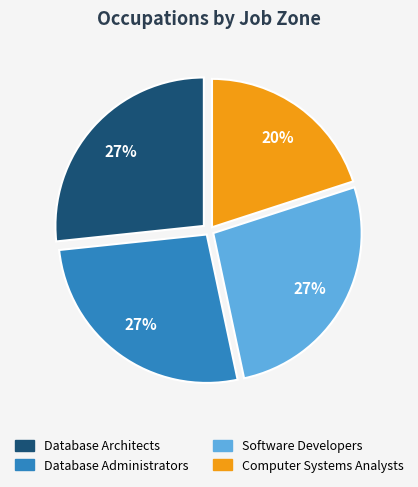

Count the number of slices in the pie.

4